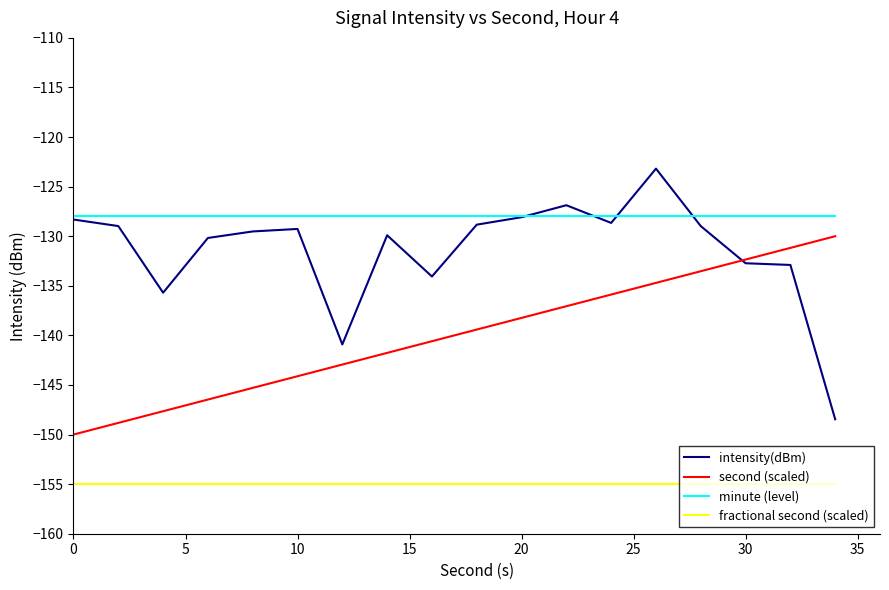

True or false: second (scaled) and minute (level) cross at least once.

False